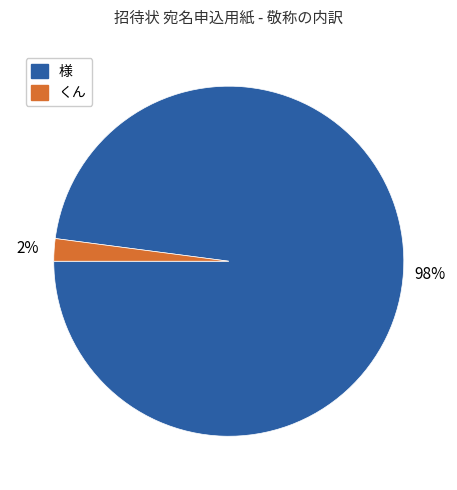

Combined, do 様 and くん account for over 50%?

Yes